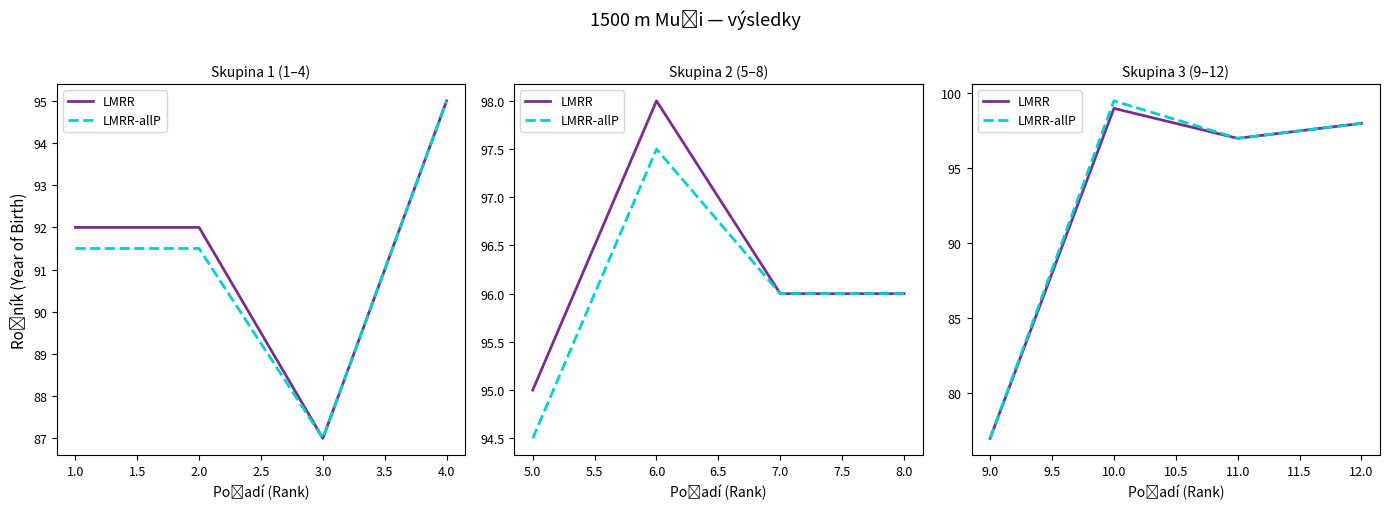

What are all the series names shown in the legend?

LMRR, LMRR-allP